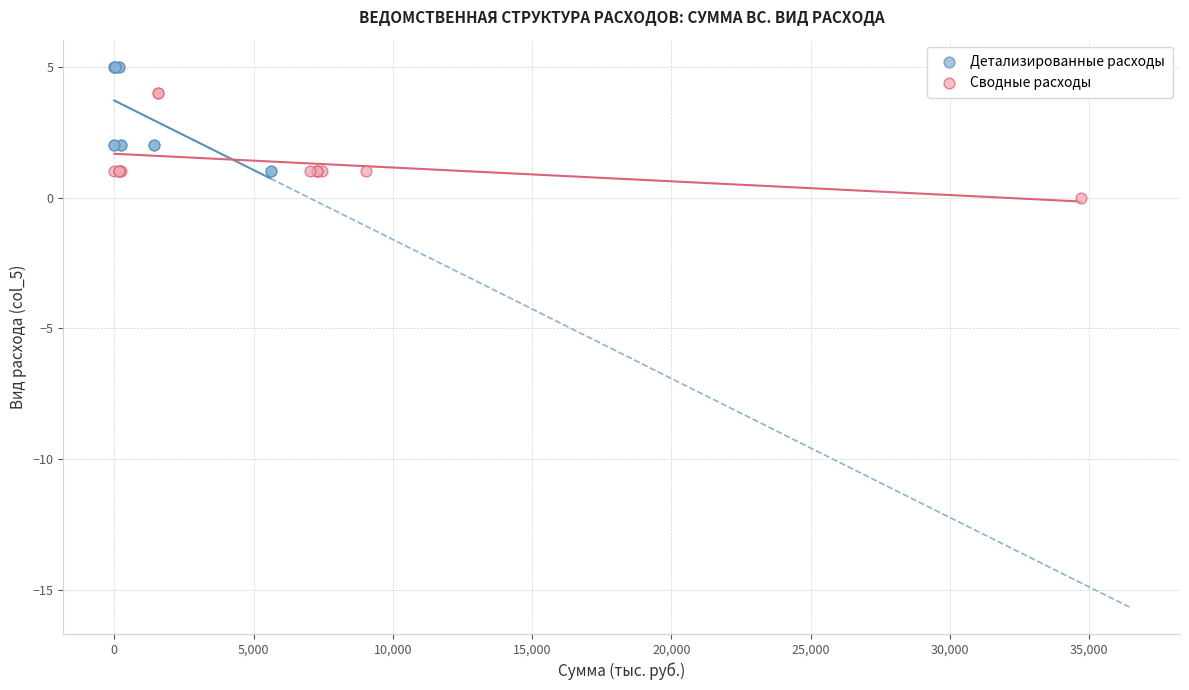

Which series contains the highest Y value?

Детализированные расходы